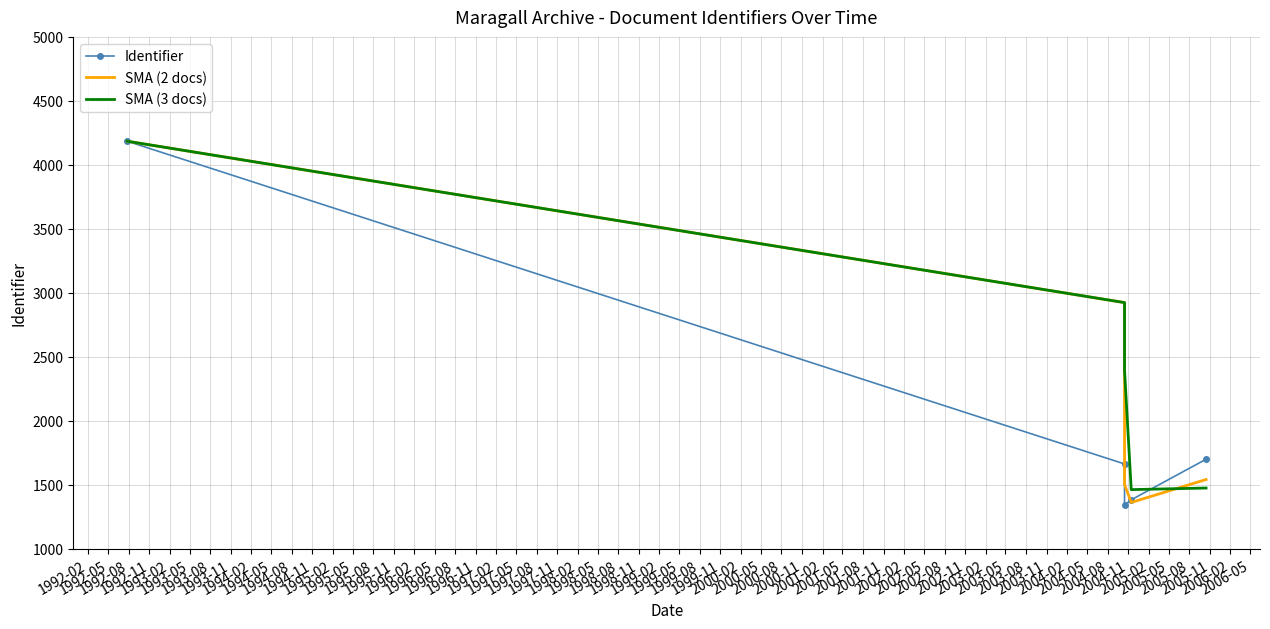

How many data points in SMA (3 docs) are above 2397?

3